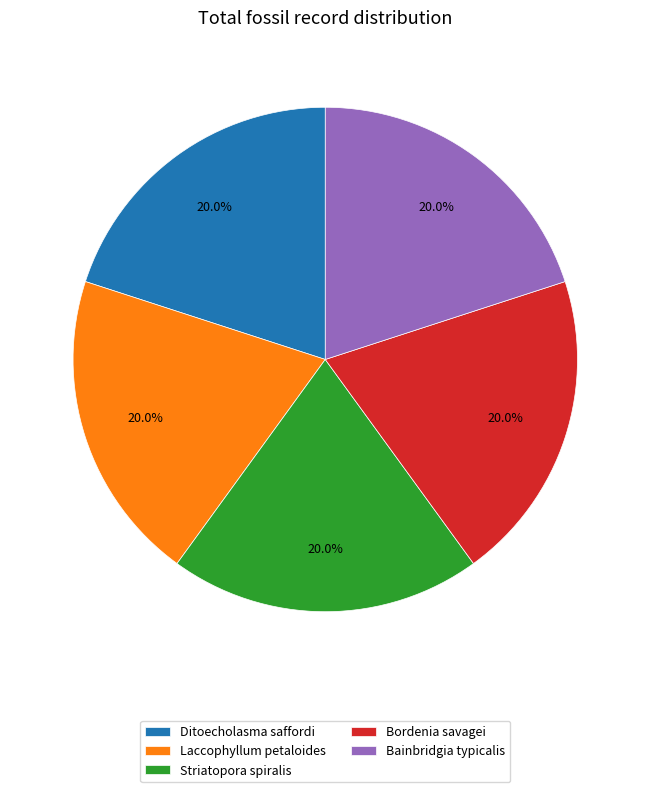

To the nearest percent, what portion does Ditoecholasma saffordi represent?

20%